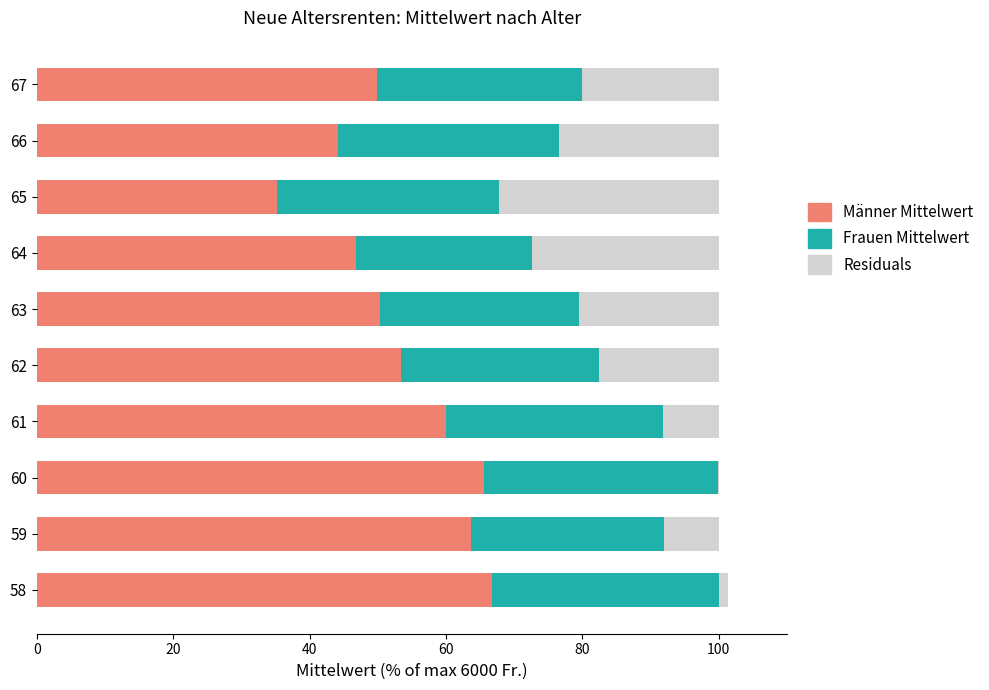

What are all the series names shown in the legend?

Männer Mittelwert, Frauen Mittelwert, Residuals